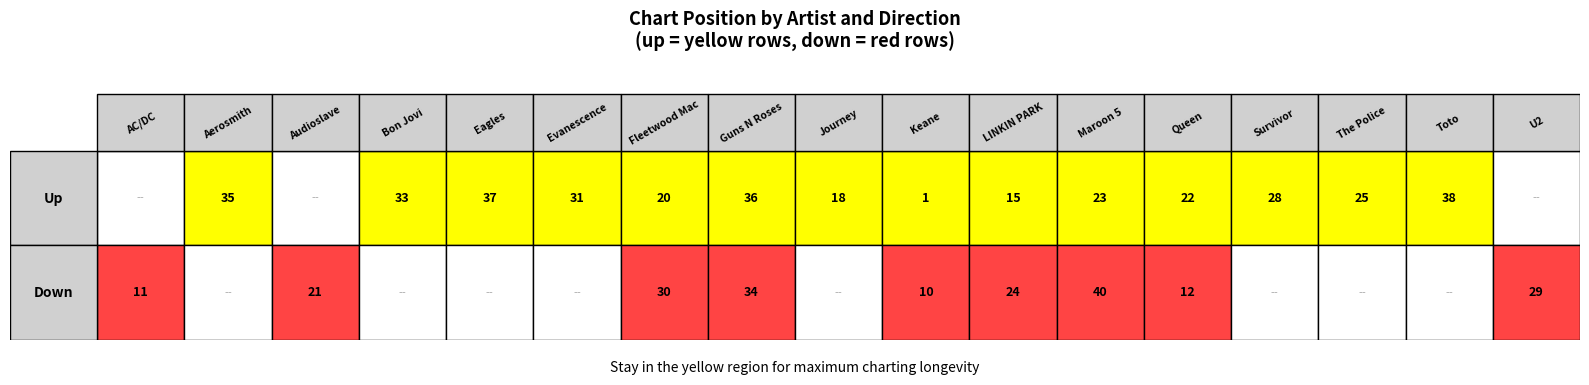

Which has a higher value, 11 or 10?

11